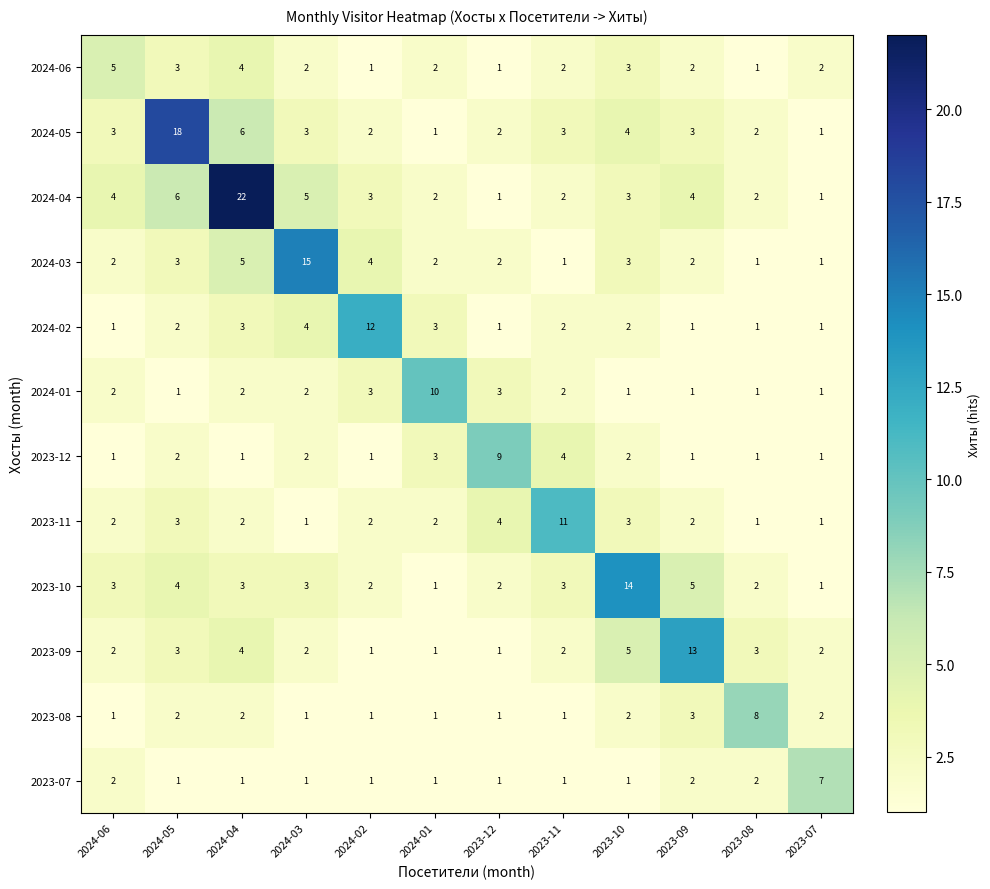

What is the difference between the maximum and minimum values in the 2023-12 series?

8